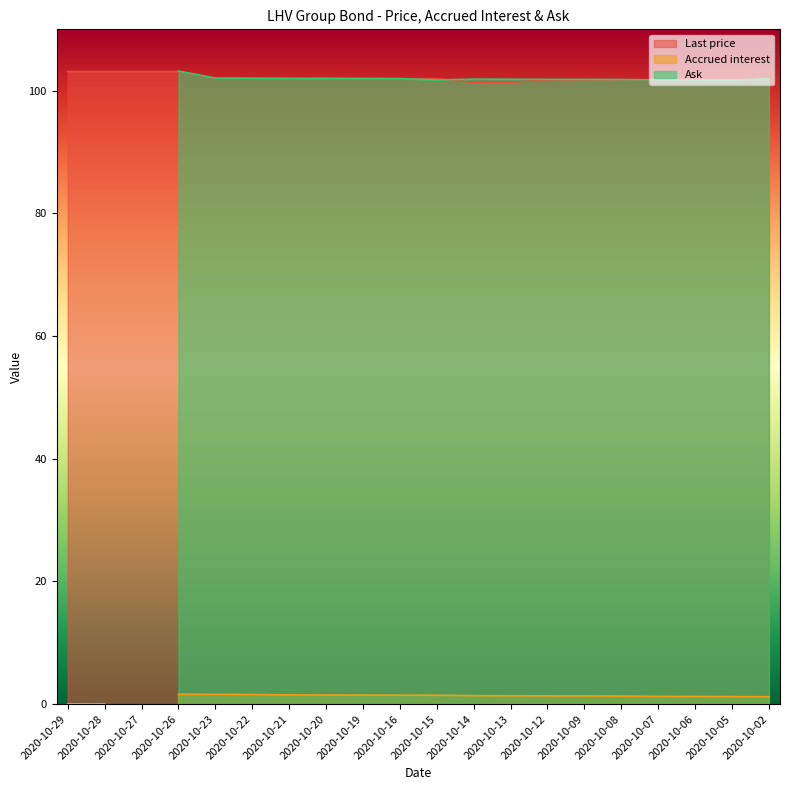

What are all the series names shown in the legend?

Last price, Accrued interest, Ask